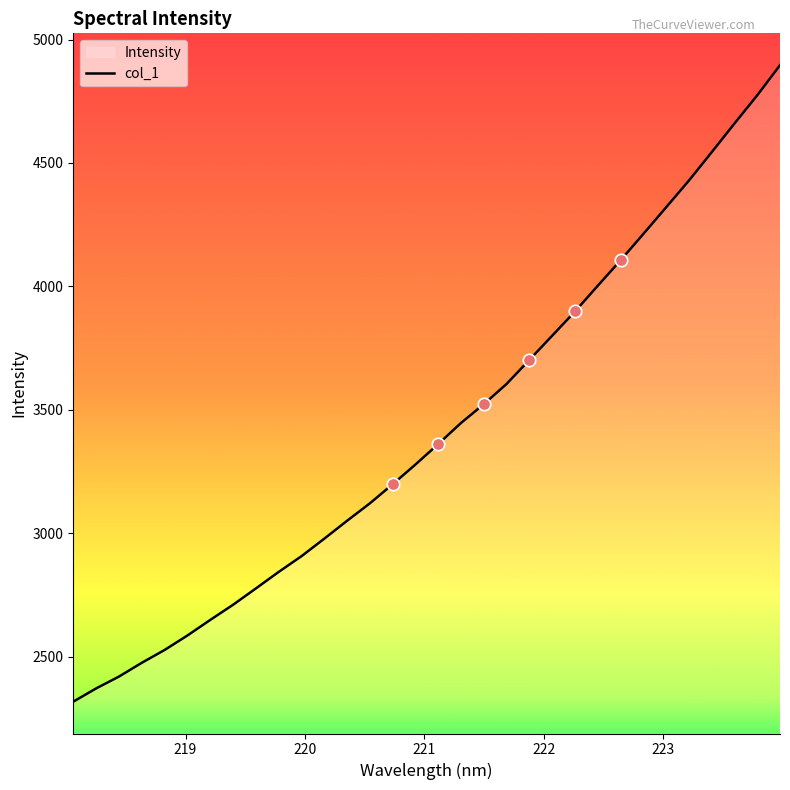

What is the difference between the maximum and minimum values?

2578.4